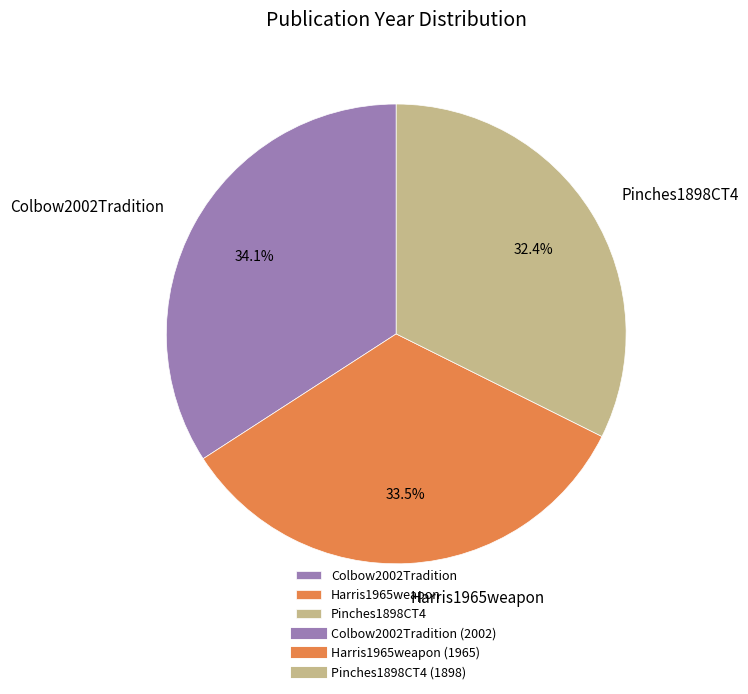

What portion of the pie excludes Pinches1898CT4?

67.6%